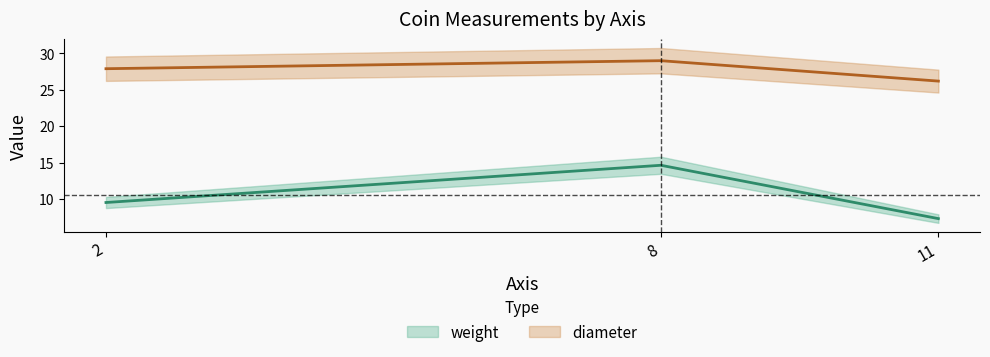

Where is diameter nearest to the value 27?

11